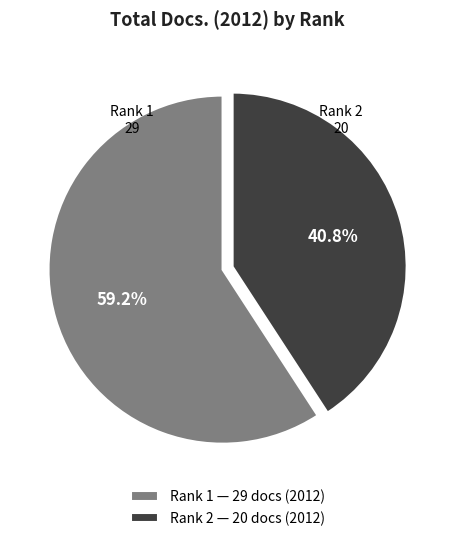

Between Rank 1 — 29 docs (2012) and Rank 2 — 20 docs (2012), which is larger?

Rank 1 — 29 docs (2012)